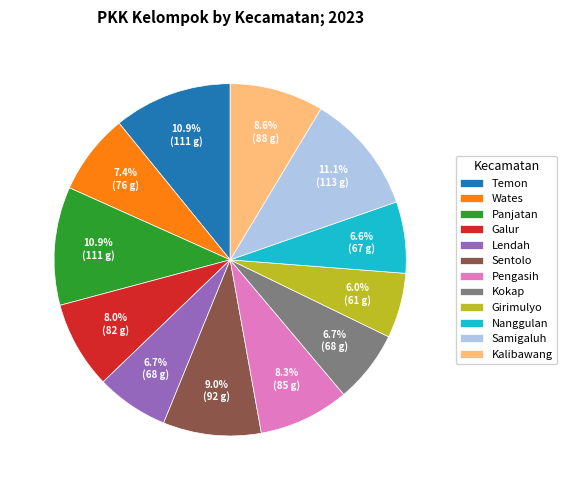

To the nearest percent, what is the average slice percentage?

8%